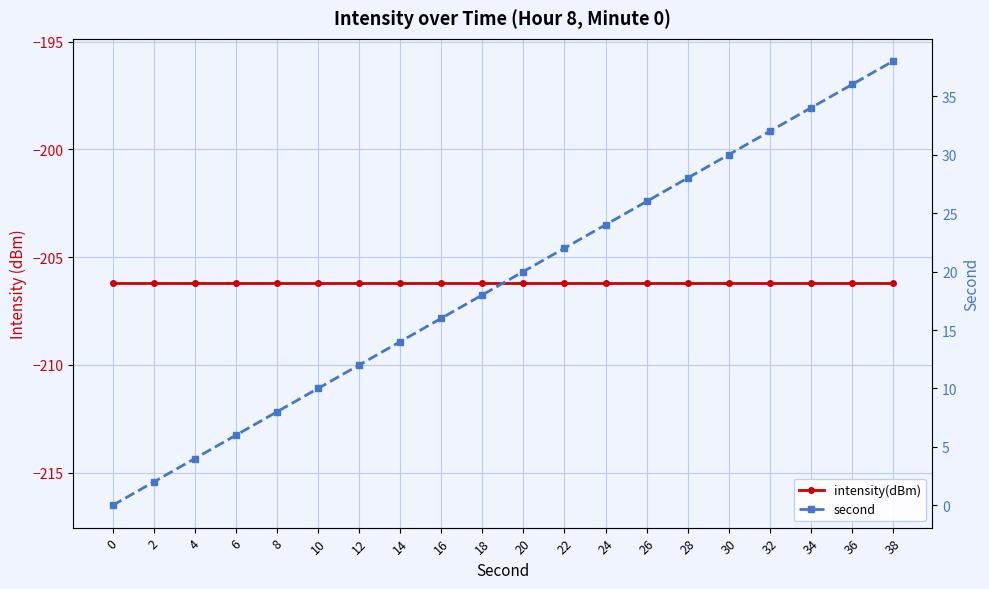

True or false: intensity(dBm) has a value of -206.2 at 22.

True